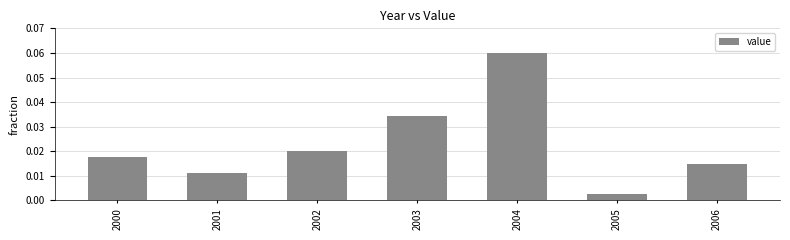

At which label is the value closest to 0?

2005